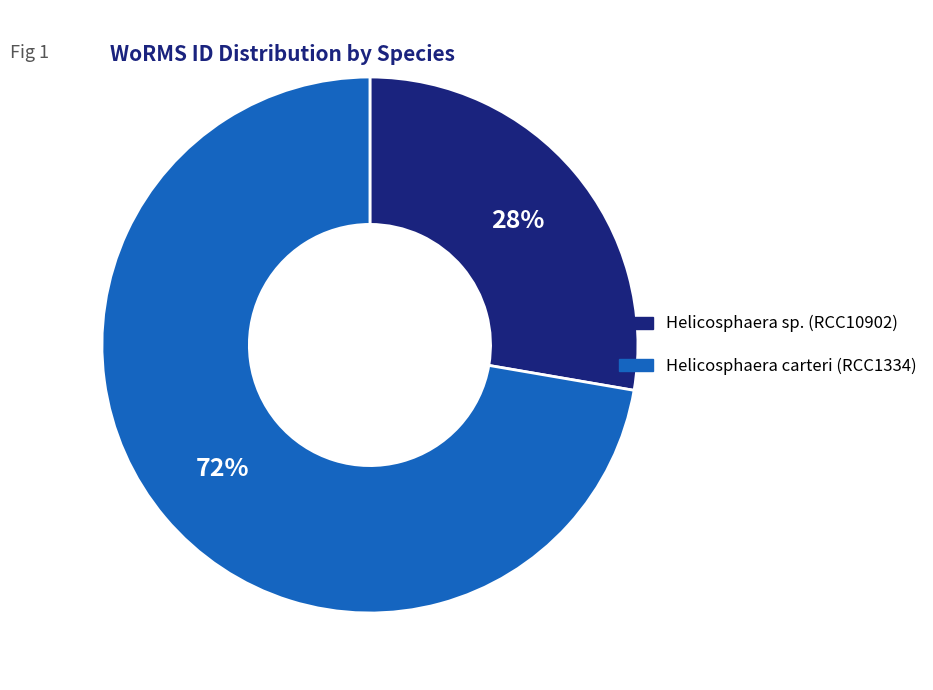

How many slices are in this pie chart?

2